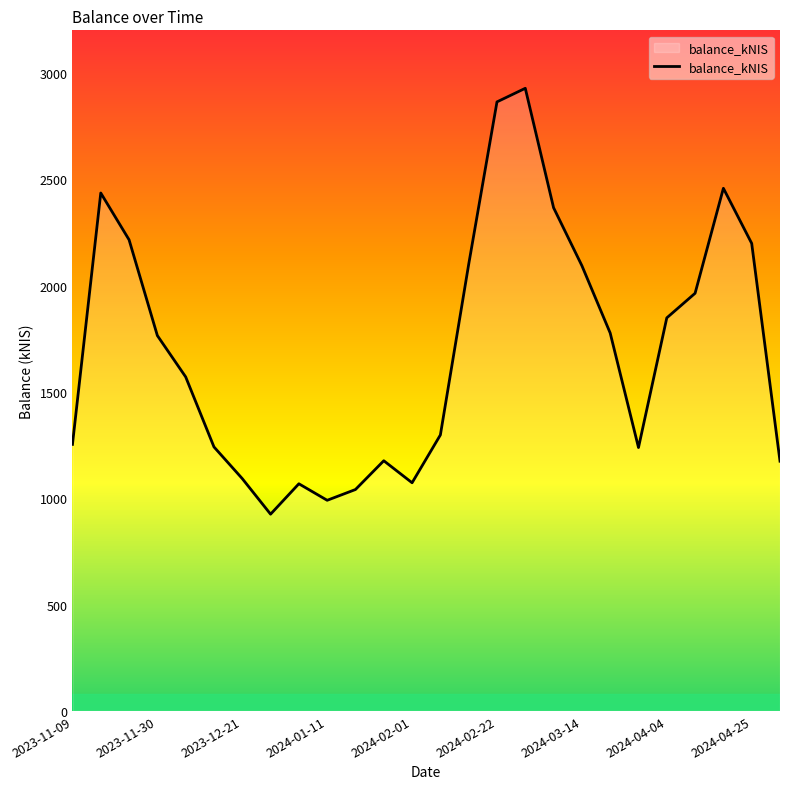

What is the difference between the maximum and minimum values?

2002.3